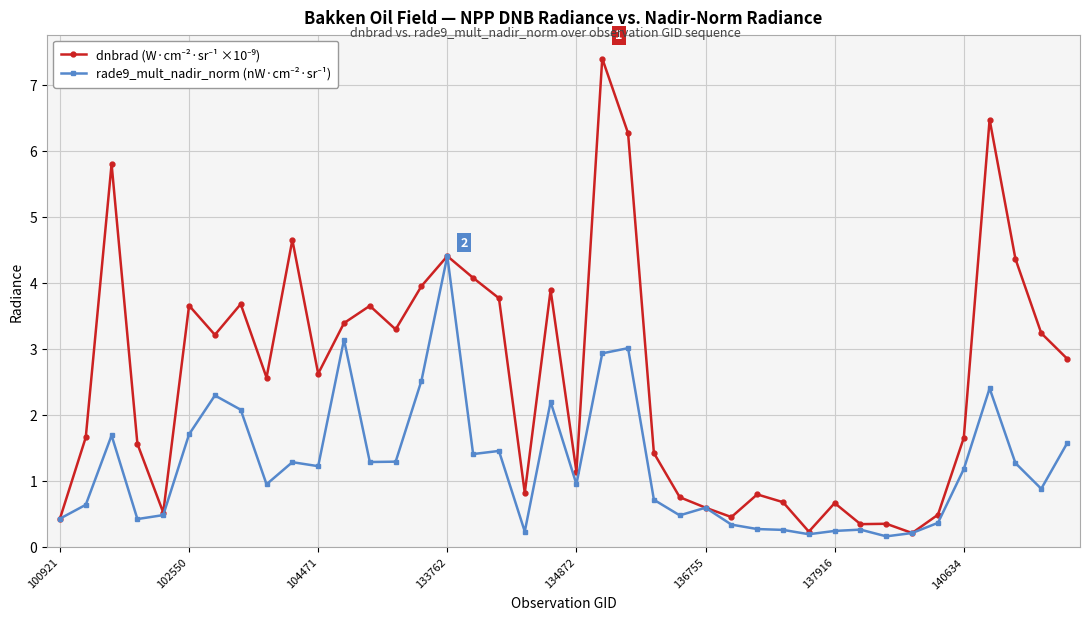

How many lines are shown in the chart?

2